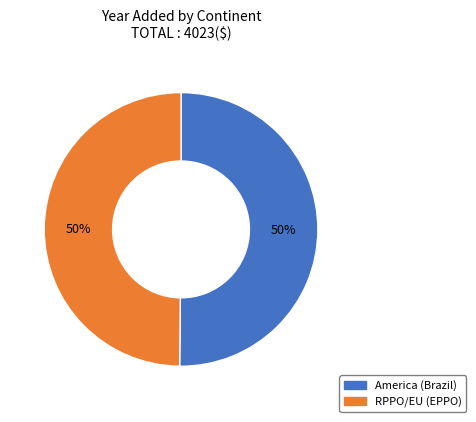

Approximately how many times larger is the value at America (Brazil) compared to RPPO/EU (EPPO)?

1.0